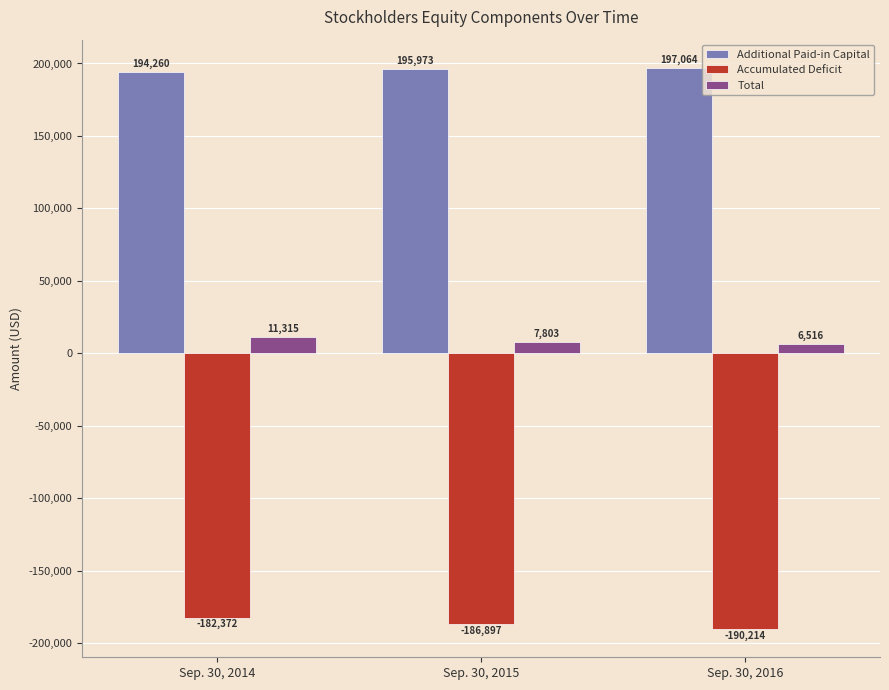

What is the value of the Accumulated Deficit bar at the 1st from the left?

-182372